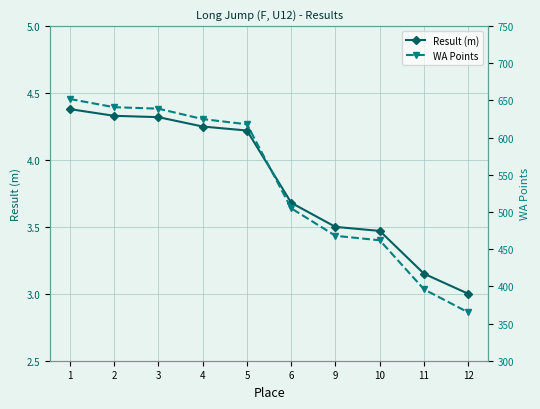

How many values in the Result (m) series are below 4?

5